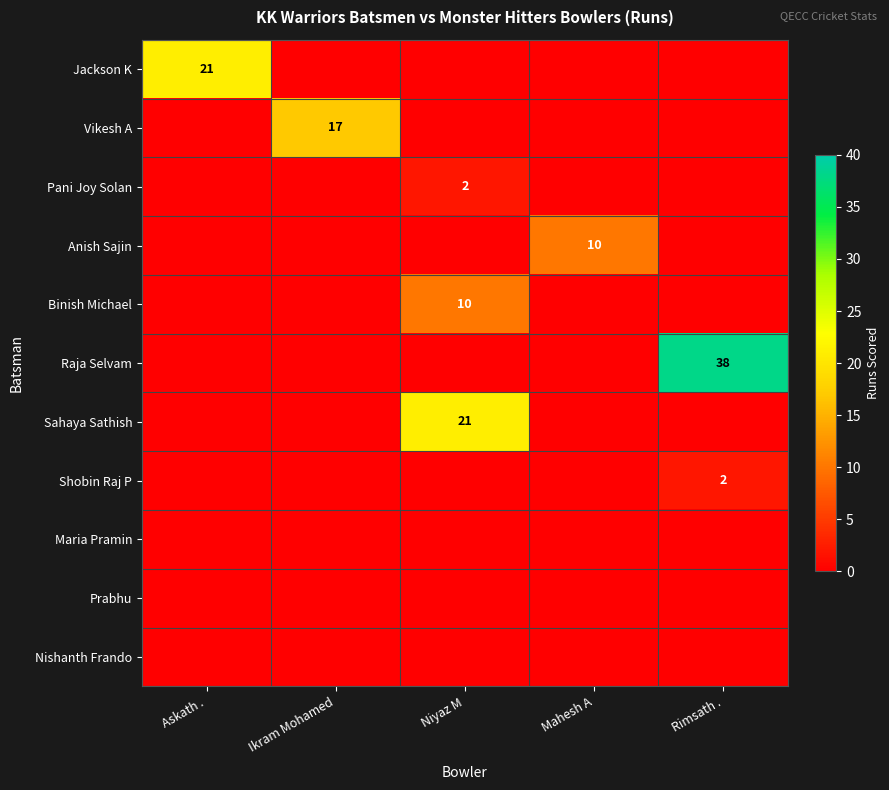

True or false: Binish Michael has a value of 10 at Niyaz M.

True